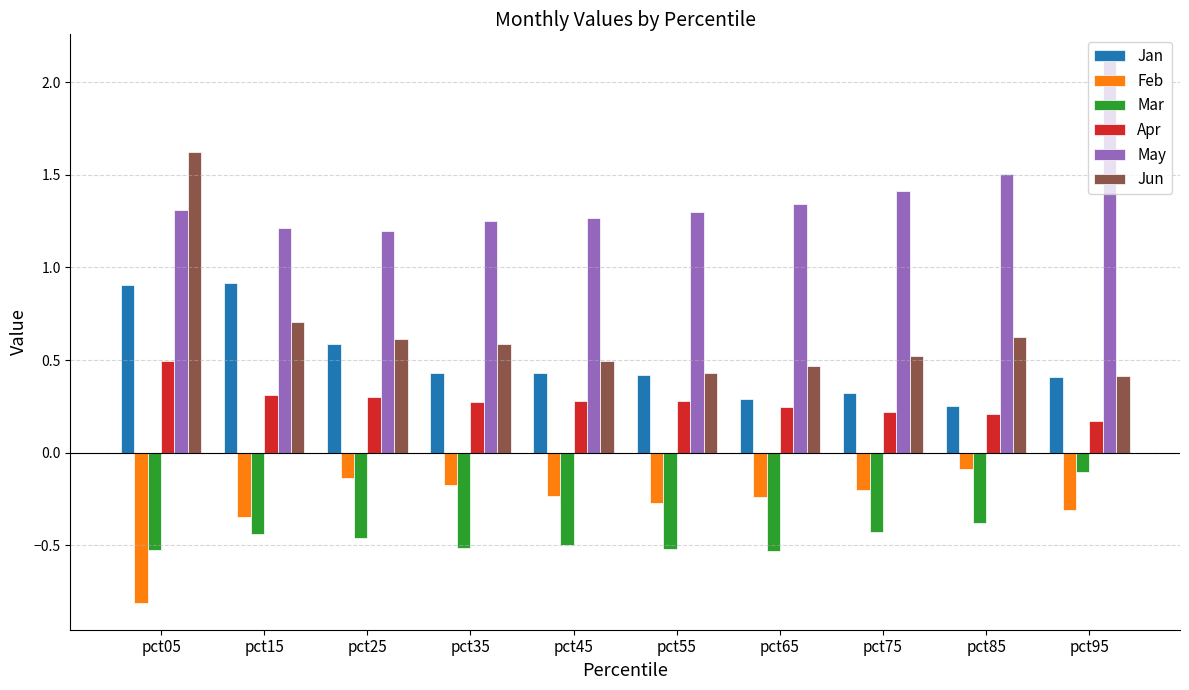

What is the difference between the highest and lowest values at pct15?

1.6